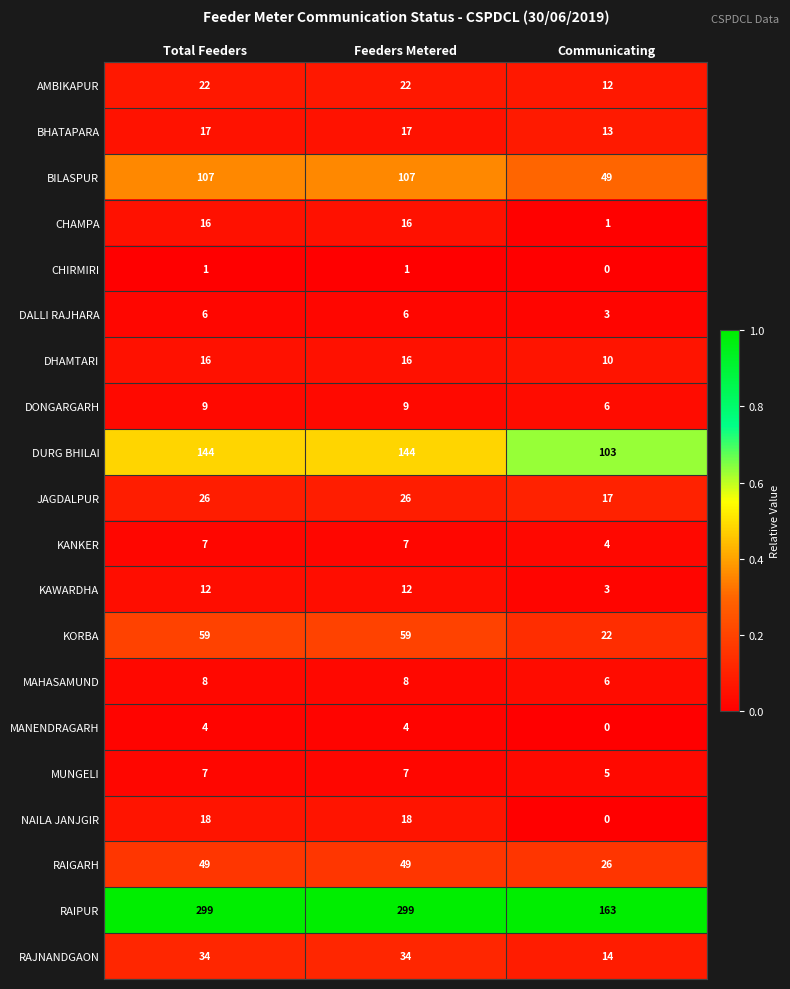

How many categories are shown in the chart?

3